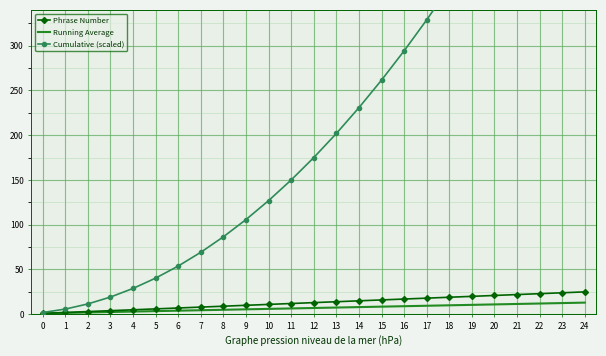

True or false: Running Average and Phrase Number cross at least once.

False